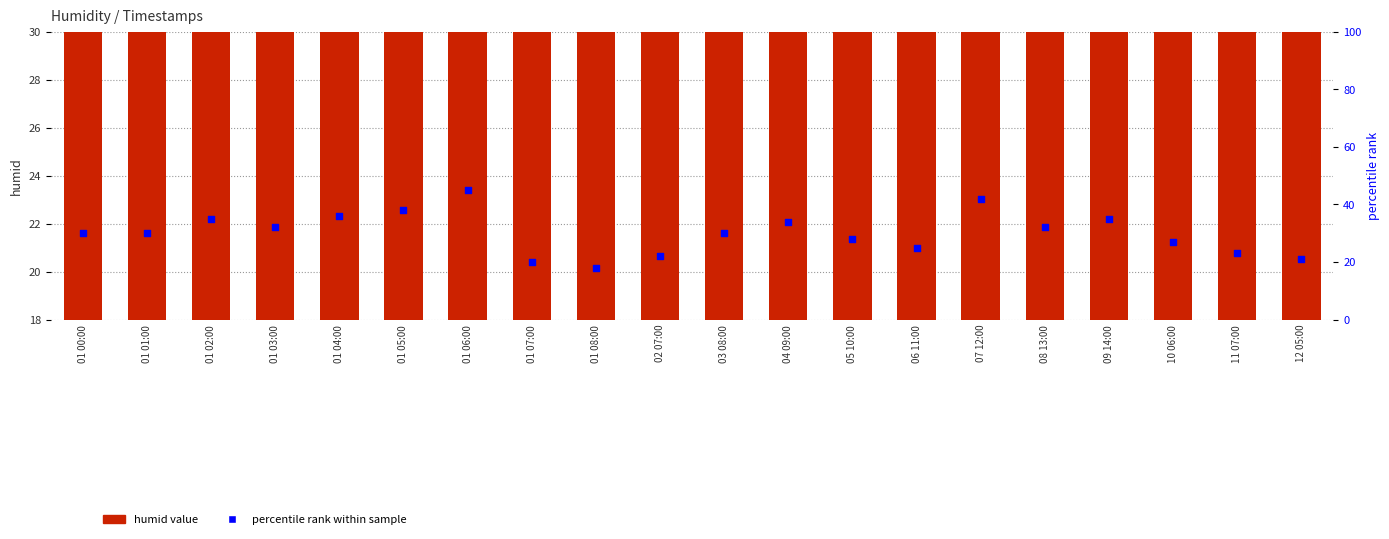

Which series has the widest spread of Y values?

percentile rank within sample